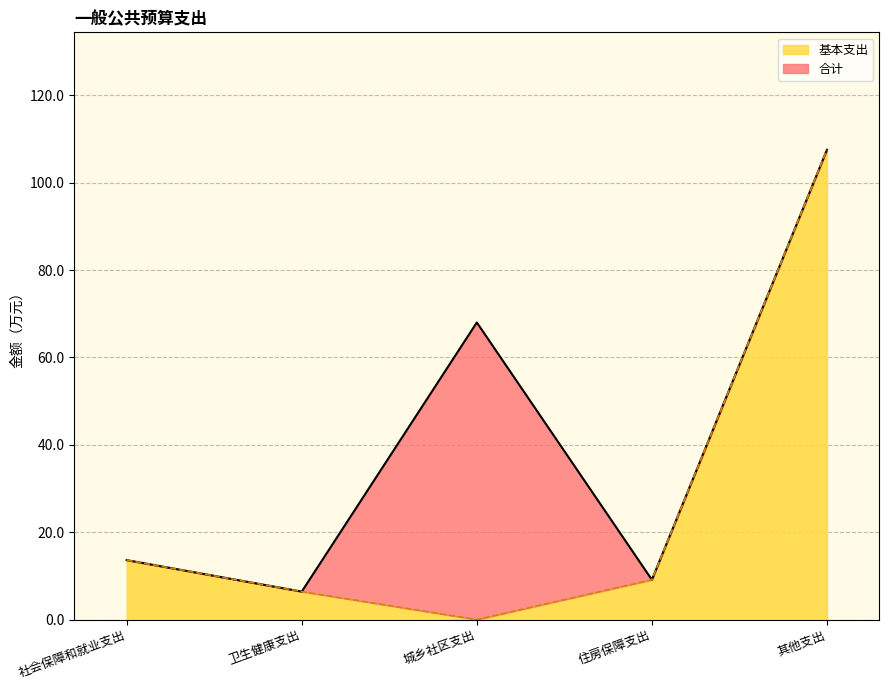

What is the lowest value of the 合计 series?

6.4